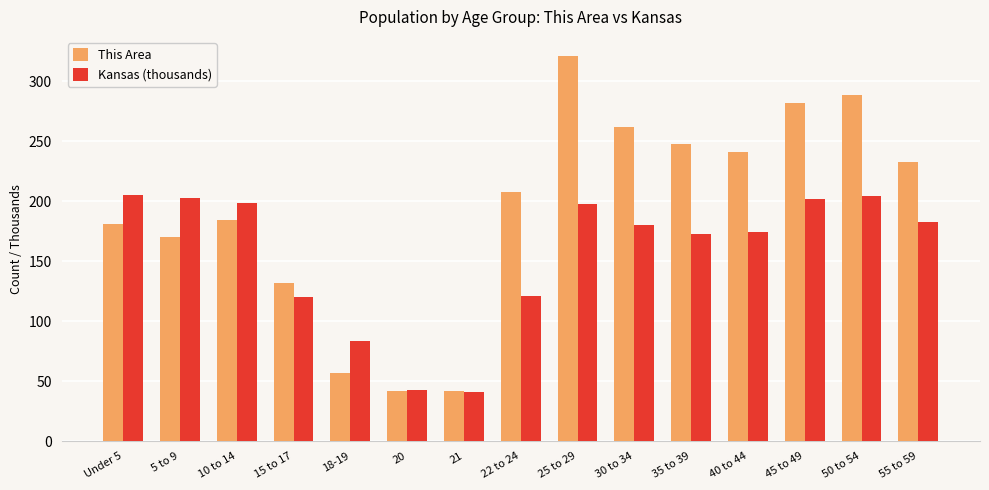

List the series in order of their overall mean, lowest first.

Kansas (thousands), This Area